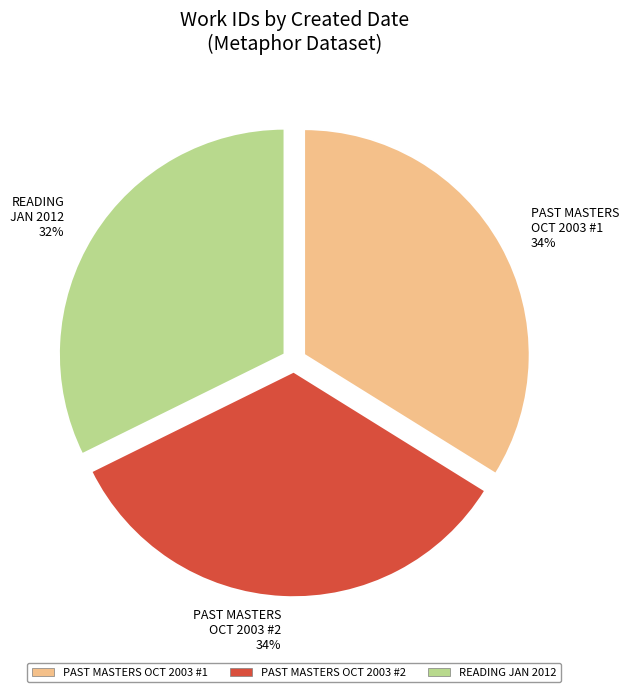

Is PAST MASTERS OCT 2003 #1 the majority of the pie?

No